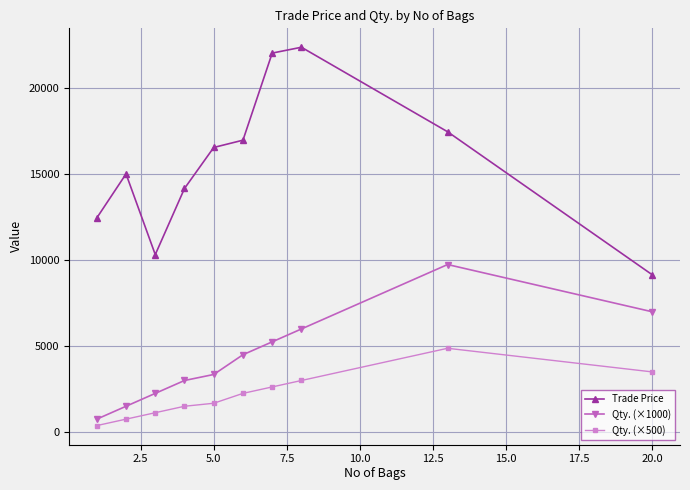

Rank the series by their maximum value, from lowest to highest.

Qty. (×500), Qty. (×1000), Trade Price